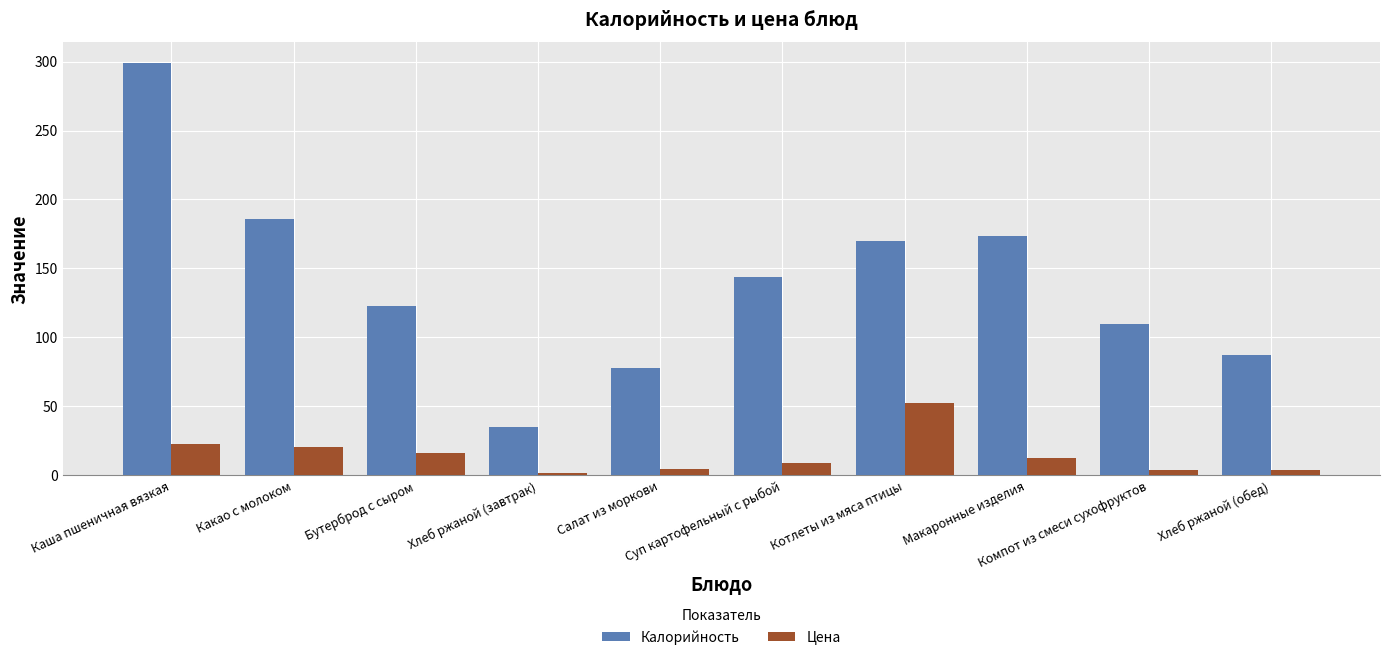

True or false: Калорийность has a value of 143.5 at Суп картофельный с рыбой.

True